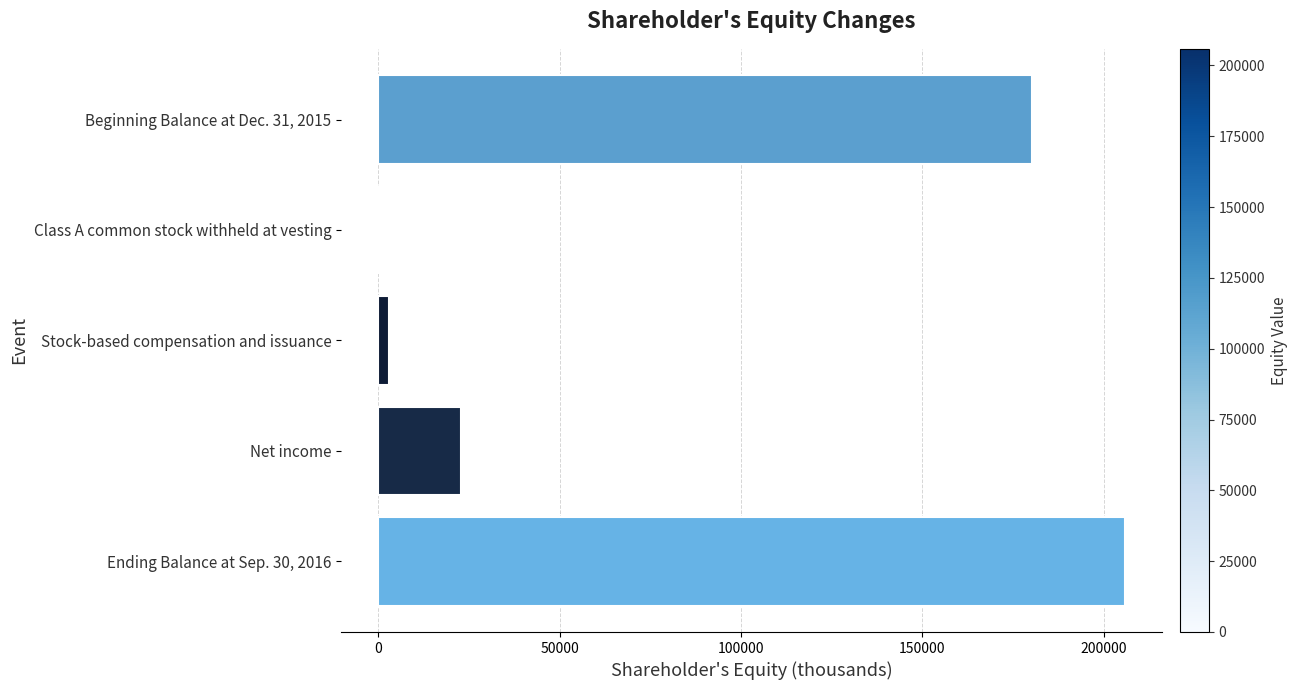

How many values are above zero?

4